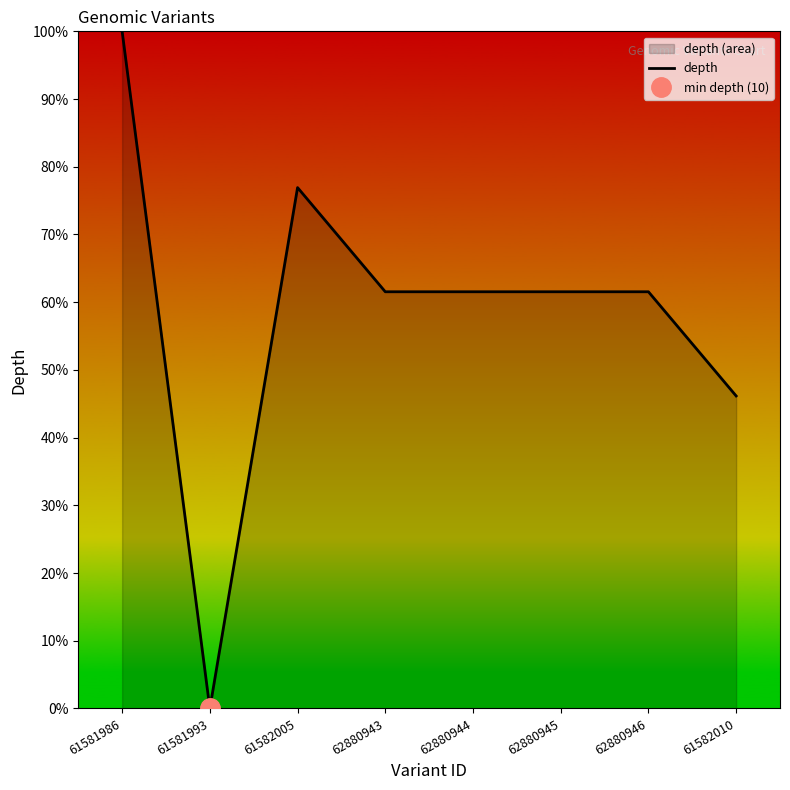

What is the label of the 8th point from the right?

61581986